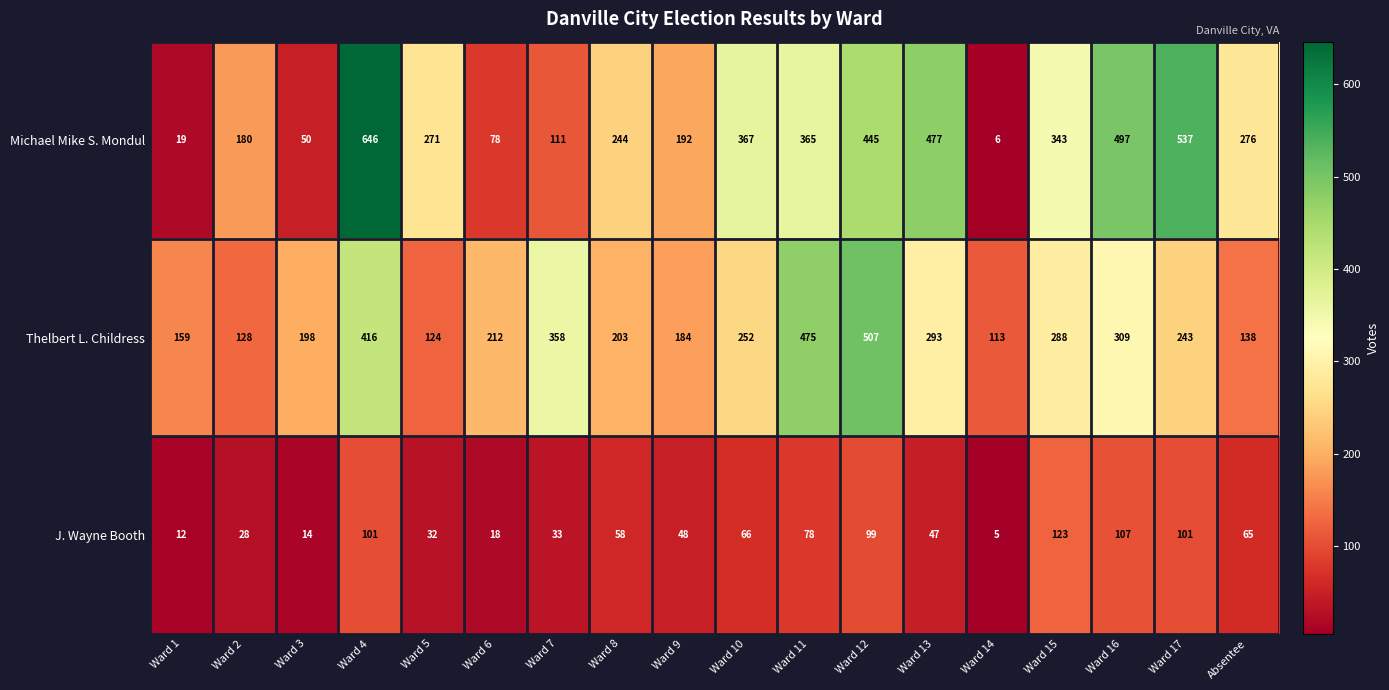

Where does the Michael Mike S. Mondul series first go above 276?

Ward 4